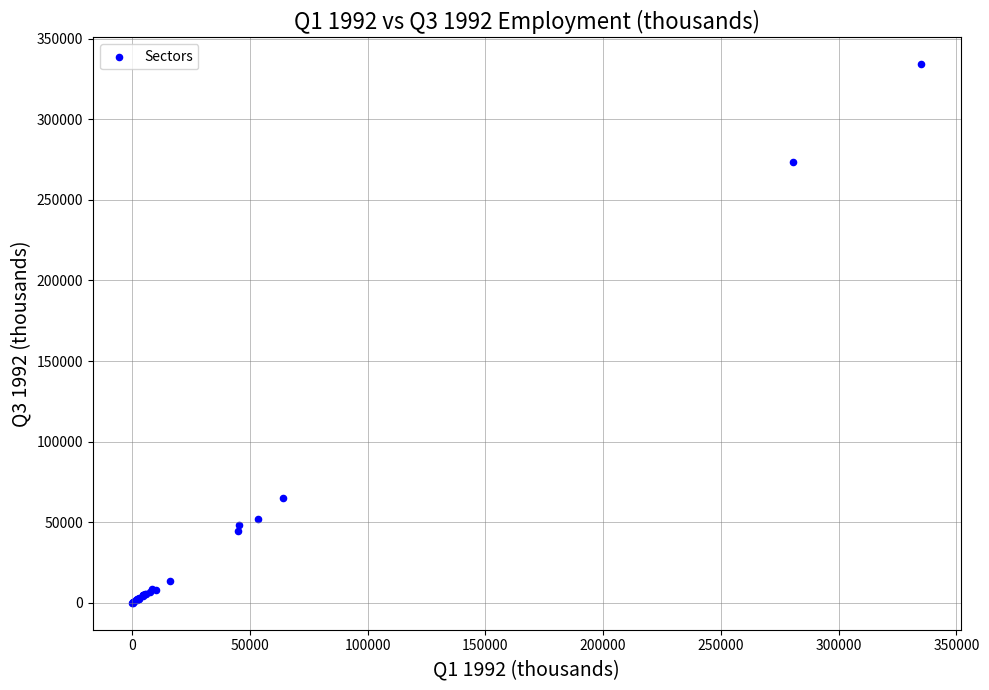

What Y value in the scatter plot is closest to 167048?

64933.9